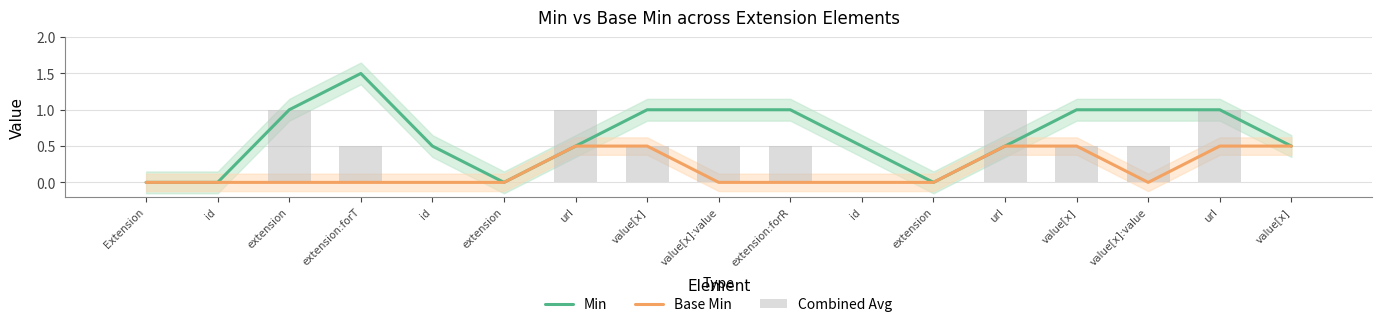

How many groups of bars are there?

17